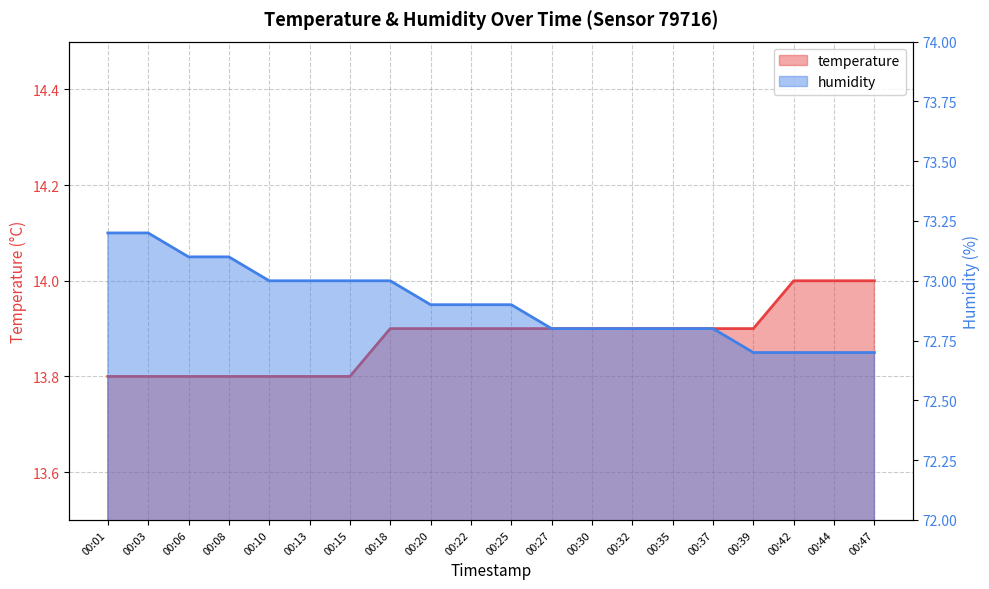

Is the value of humidity at 00:47 greater than the value of temperature at 00:44?

Yes